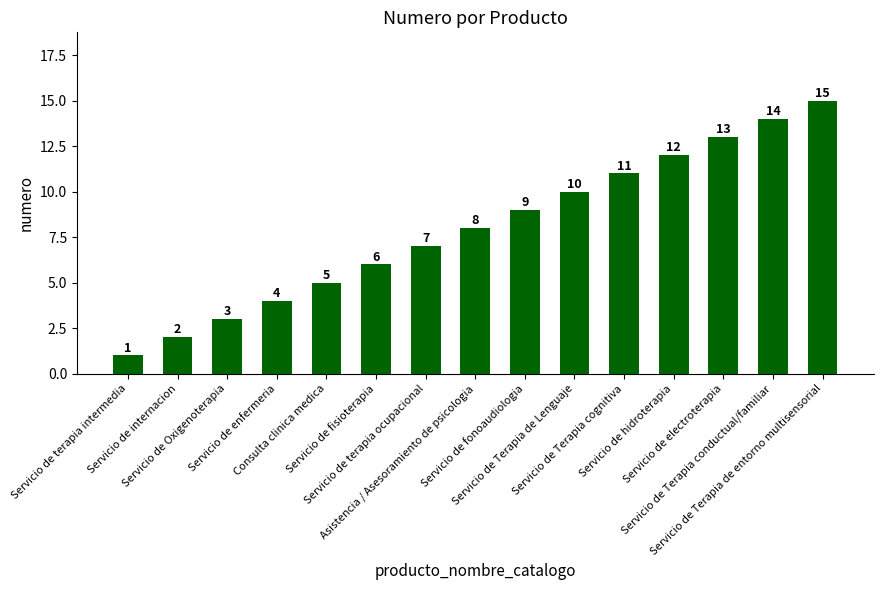

What is the difference between the maximum and minimum values?

14